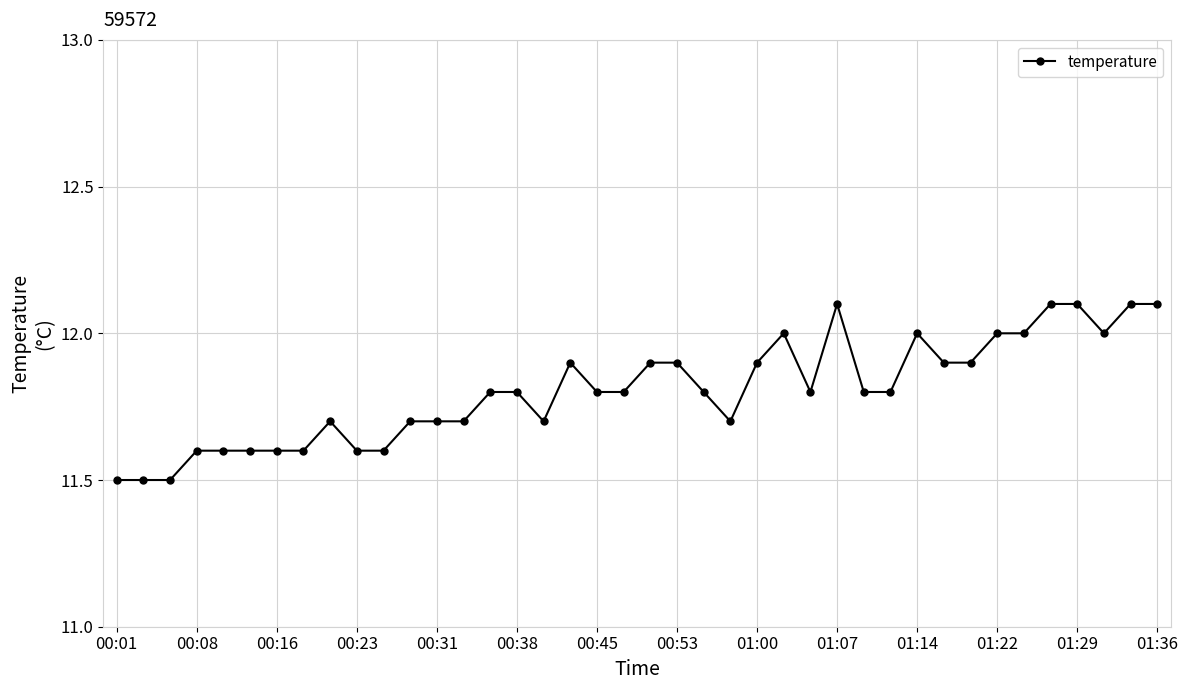

What is the difference between the maximum and second lowest values?

0.6